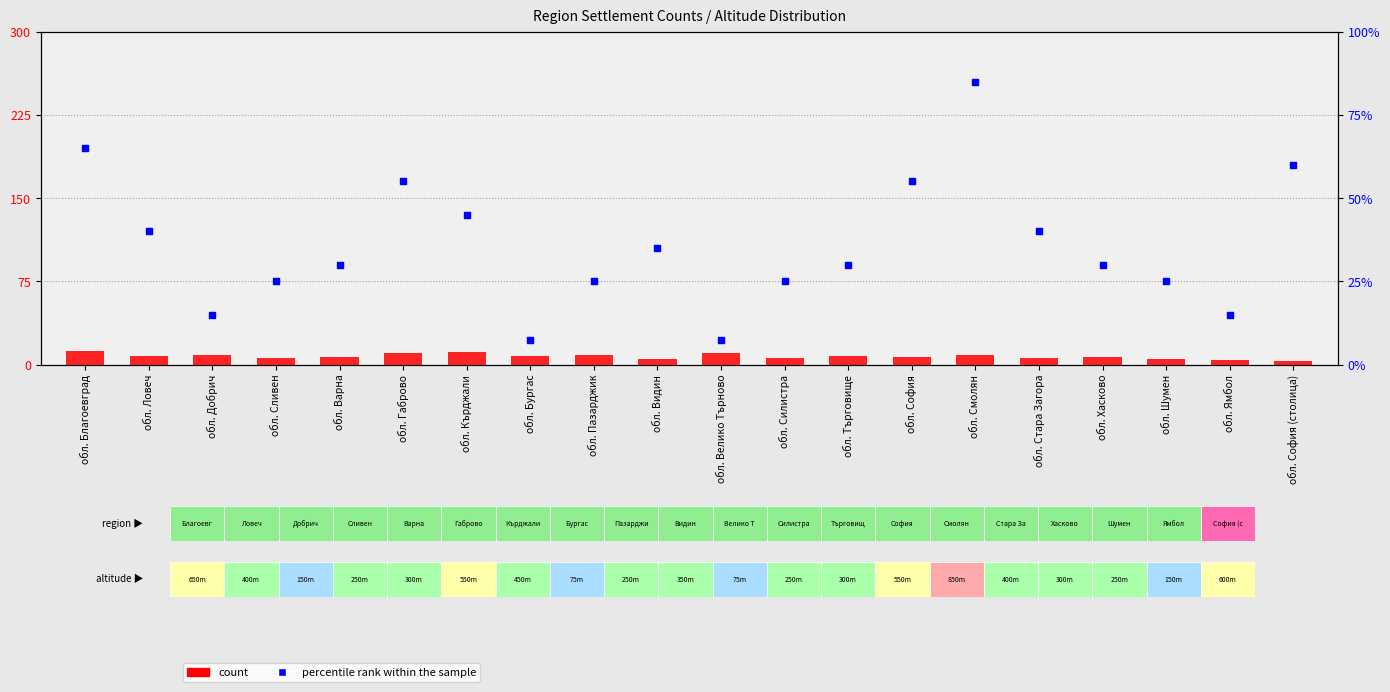

At how many categories does at least one series exceed 42?

6